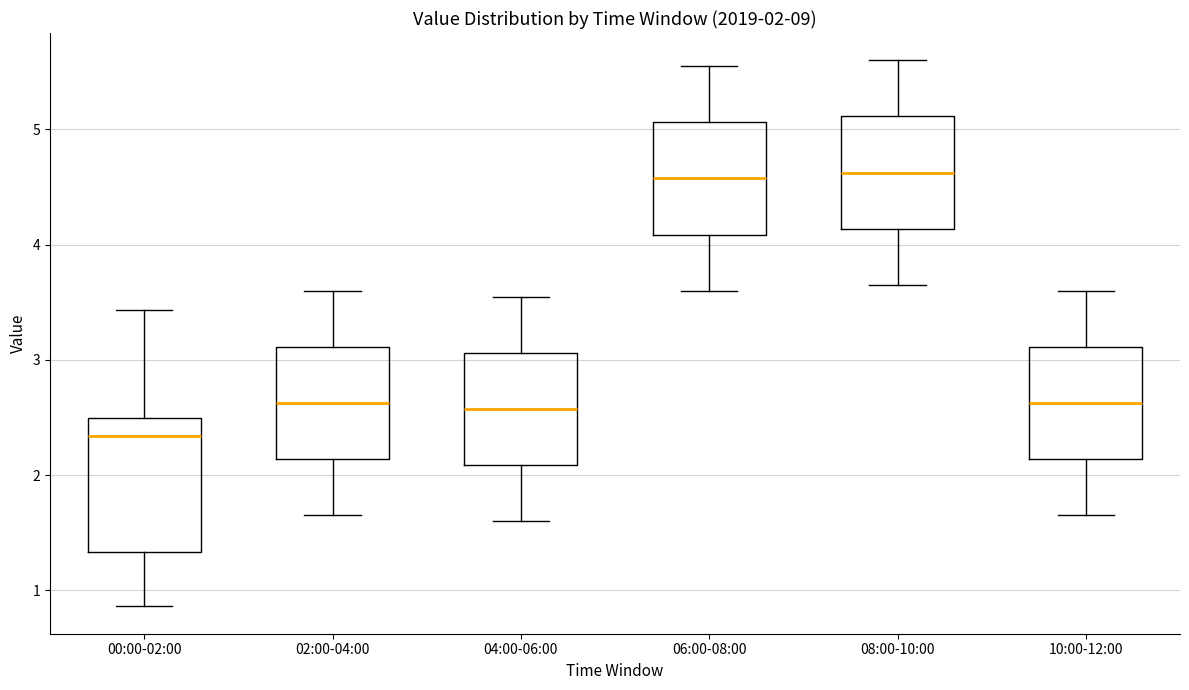

Which box has the lowest median line?

00:00-02:00